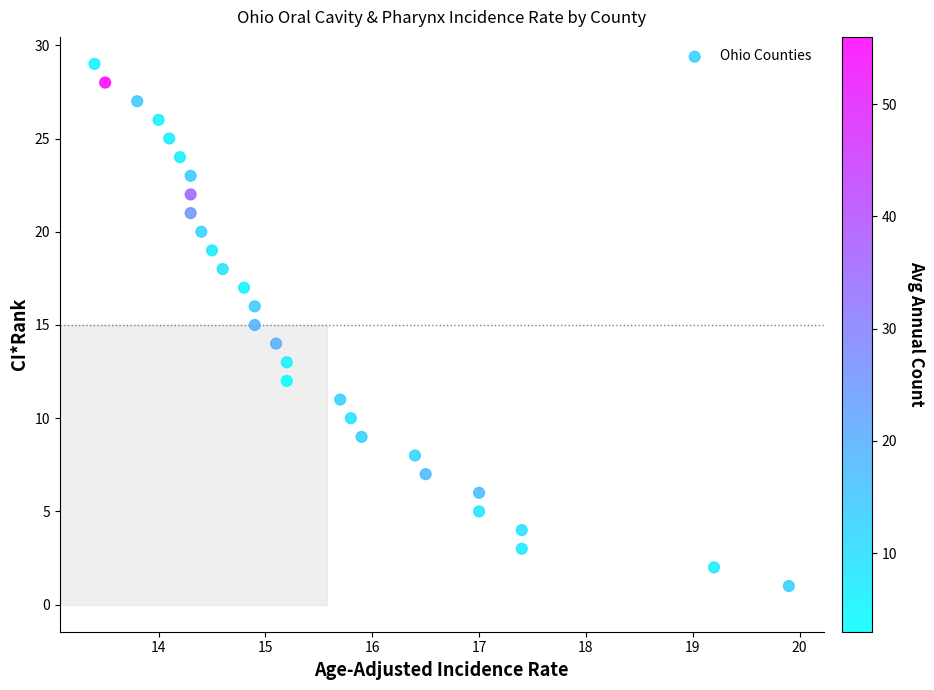

Count the number of points in this scatter plot.

29